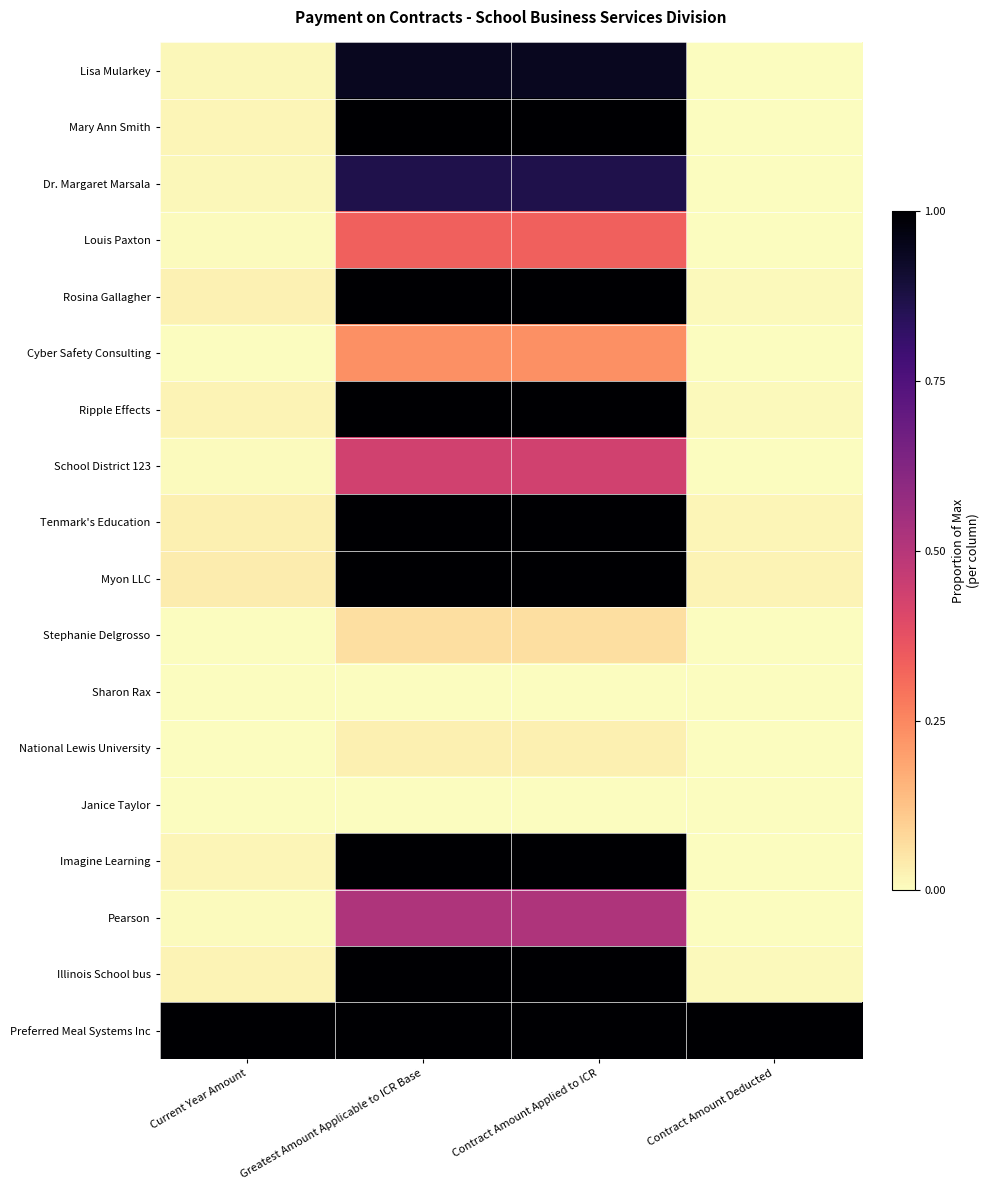

Rank the series by their maximum value, from lowest to highest.

Sharon Rax, Janice Taylor, National Lewis University, Stephanie Delgrosso, Cyber Safety Consulting, Louis Paxton, School District 123, Pearson, Dr. Margaret Marsala, Lisa Mularkey, Mary Ann Smith, Rosina Gallagher, Ripple Effects, Tenmark's Education, Myon LLC, Imagine Learning, Illinois School bus, Preferred Meal Systems Inc